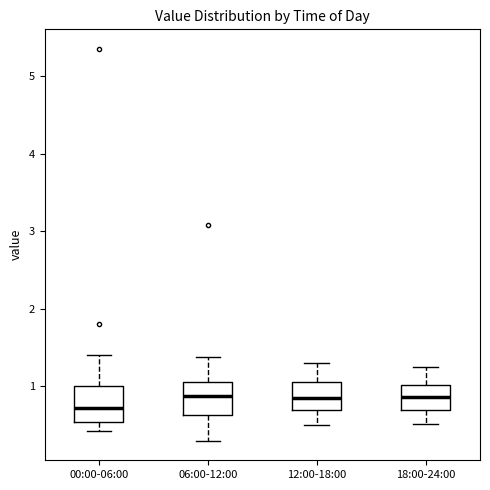

Where does the lower whisker of the box for 06:00-12:00 end on the y-axis? The values are not printed on the chart, so give them approximately, as read against the axis.

0.3